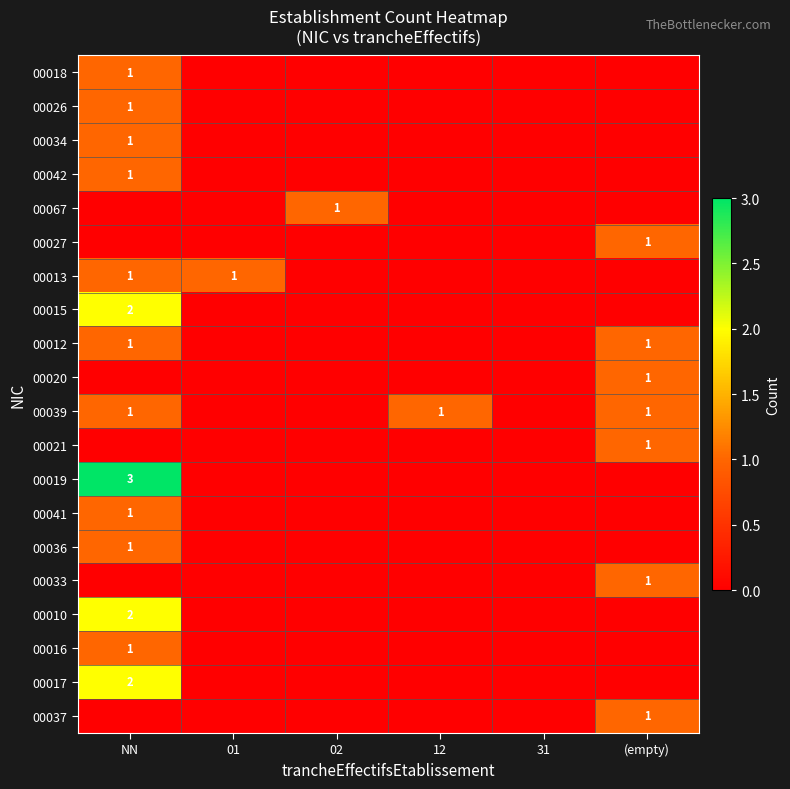

Count the number of categories in the chart.

6